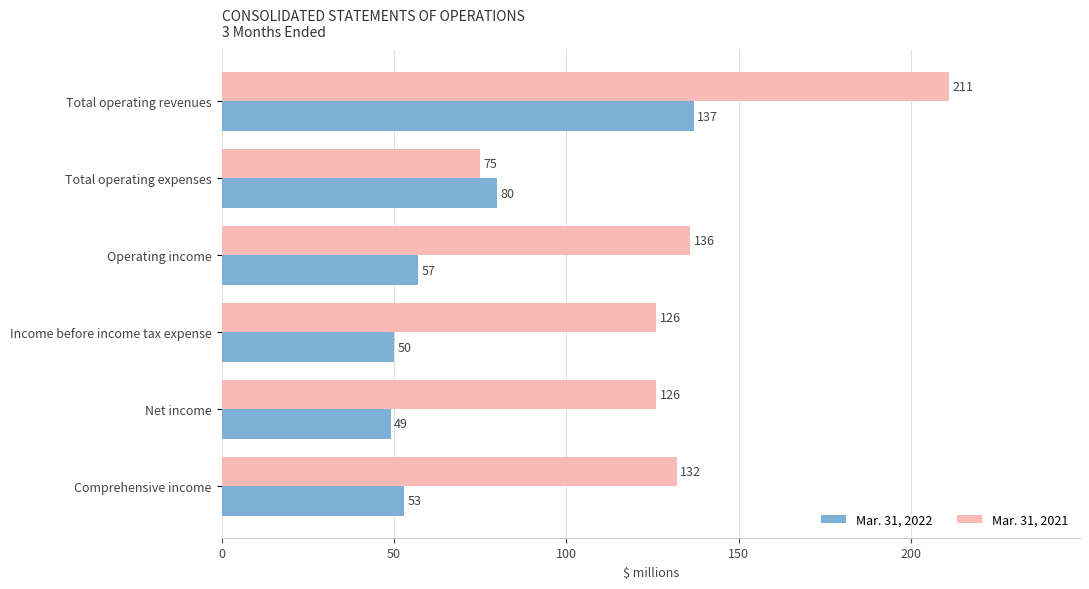

What is the maximum value for Mar. 31, 2021?

211